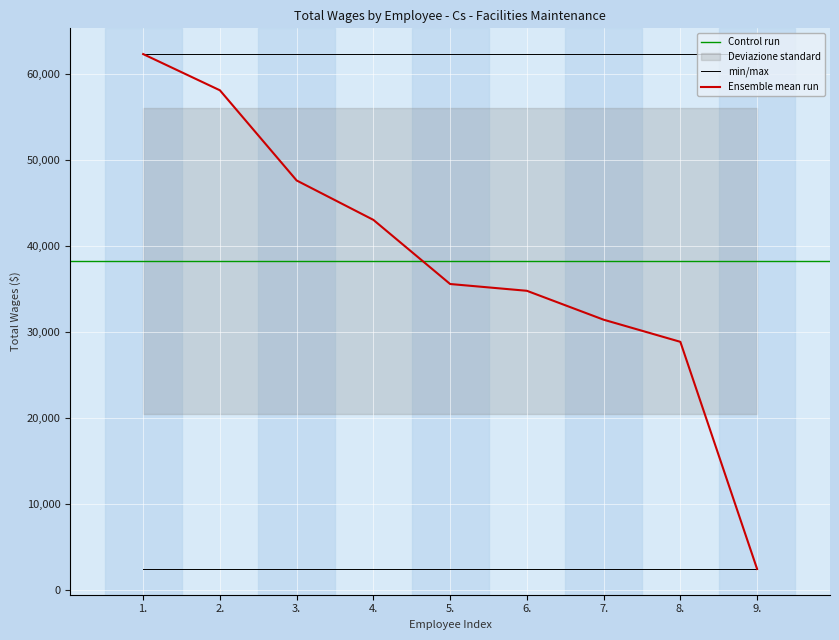

Is it true that the value at 3. is 47590?

True